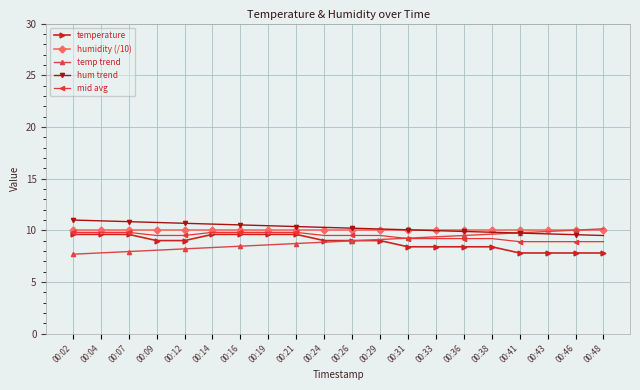

How many series are shown in this chart?

5